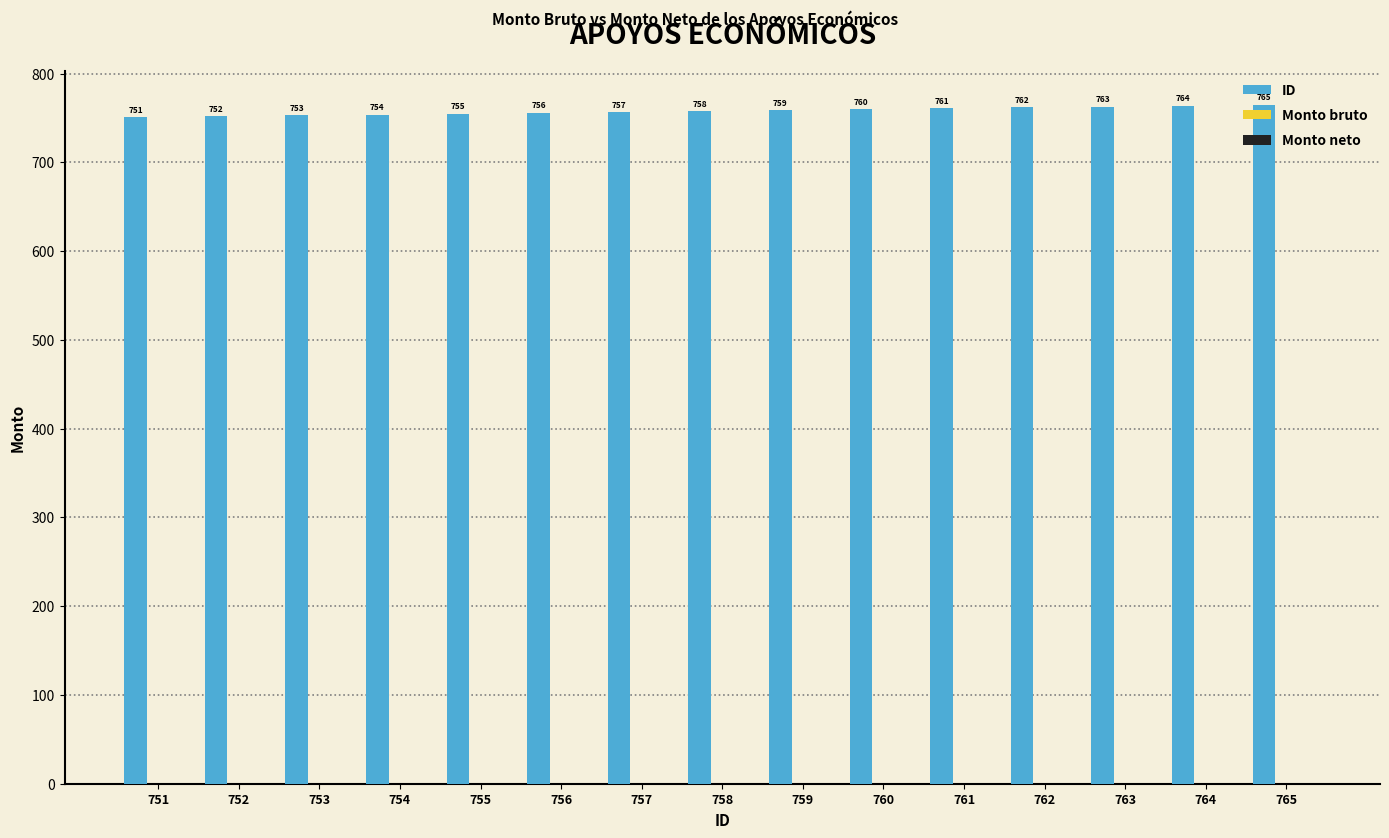

What is the smallest value displayed?

751